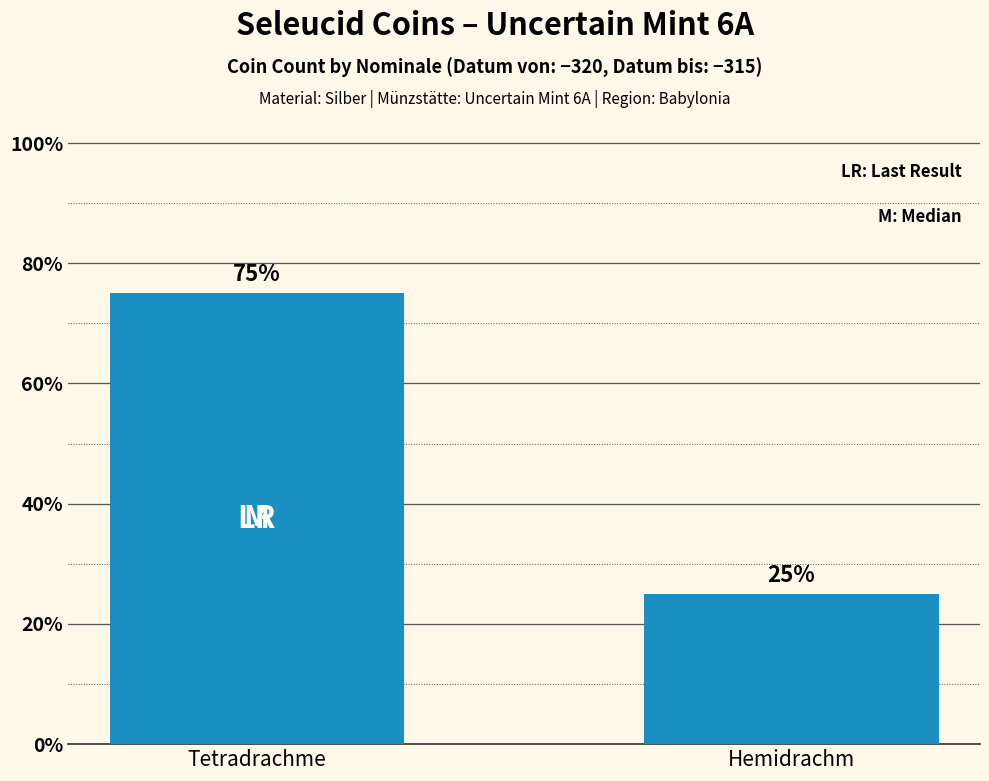

What is the change in value from Tetradrachme to Hemidrachm?

-0.5